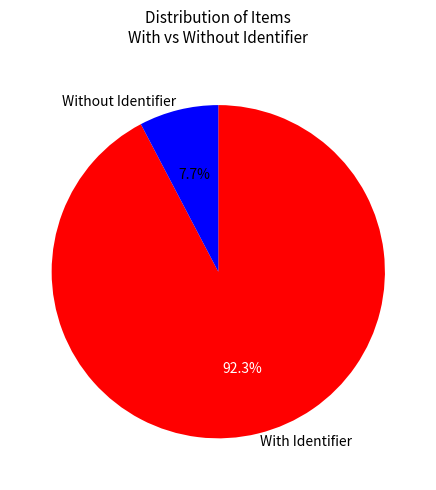

Rank the categories by value from highest to lowest.

With Identifier, Without Identifier